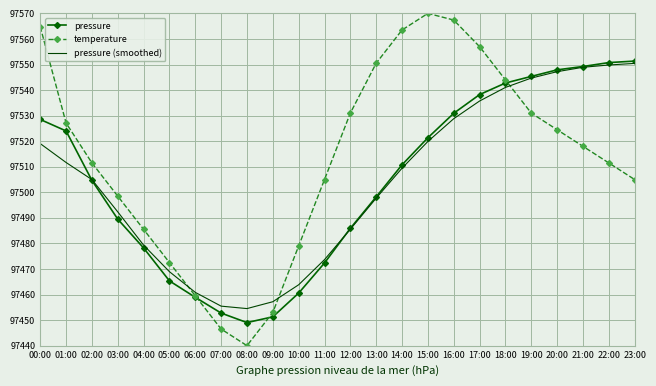

What position from the right is 03:00?

21